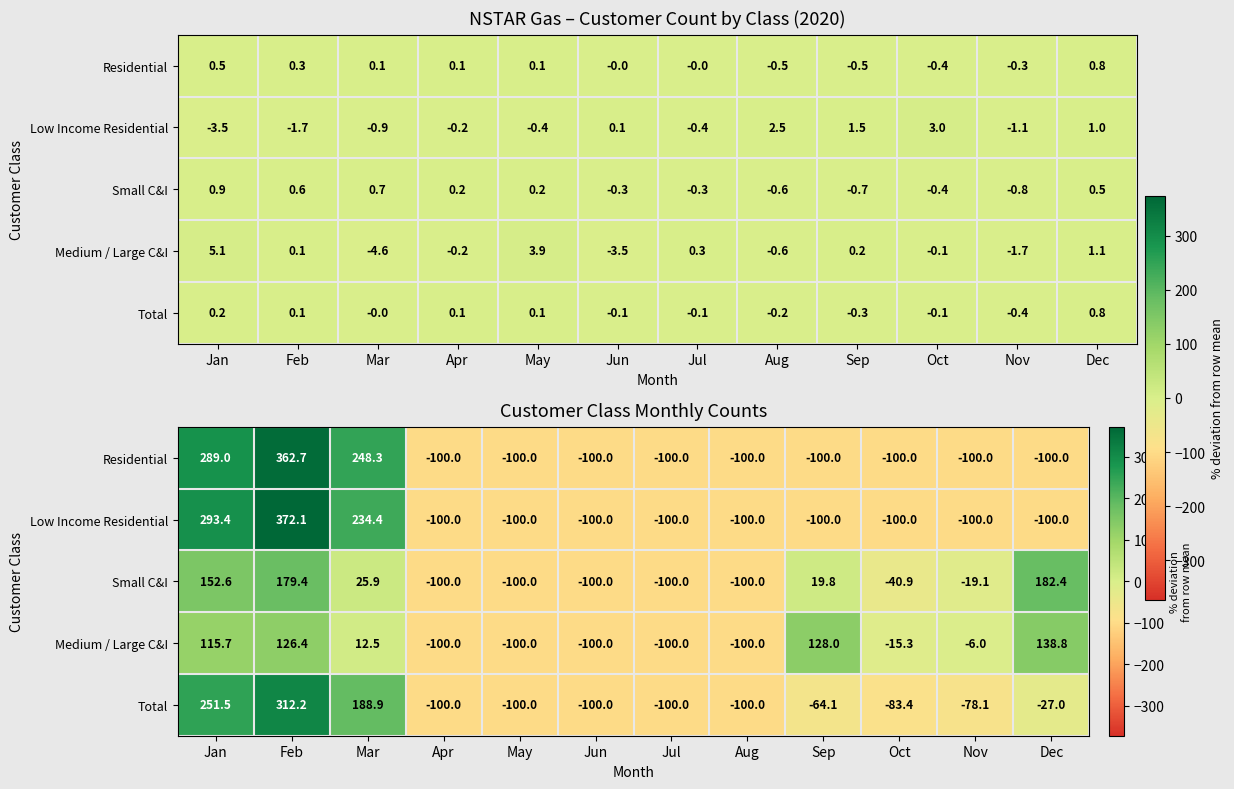

The value of Residential at Jul is -176.6. True or false?

False